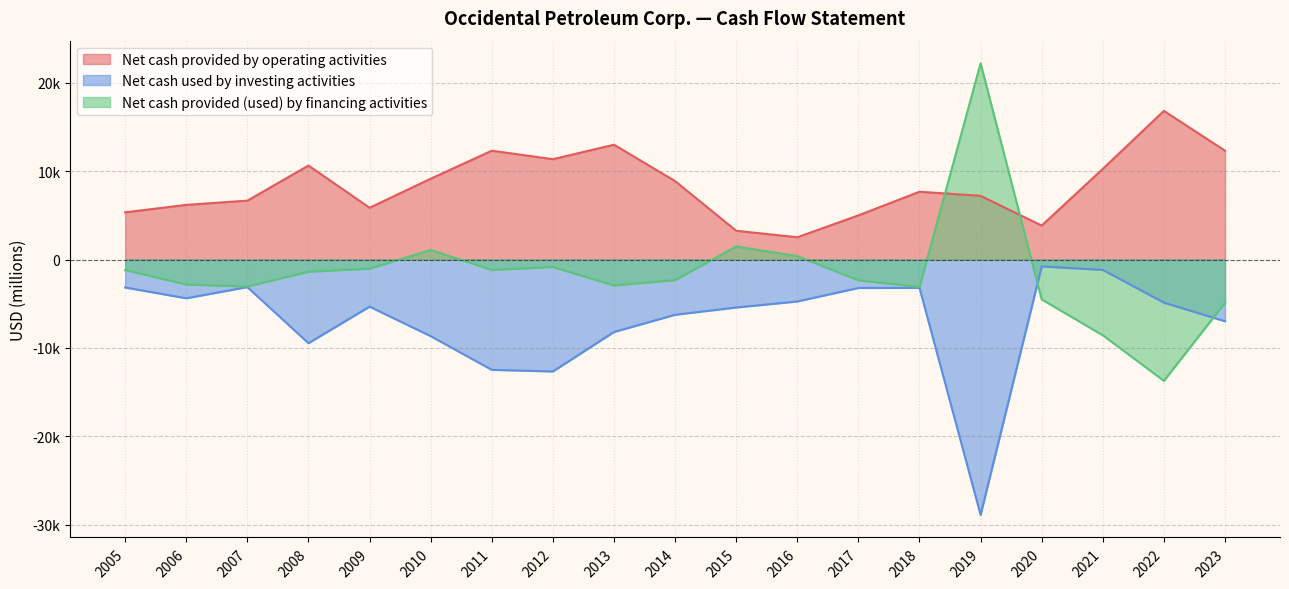

At how many categories does at least one series exceed 20962?

1